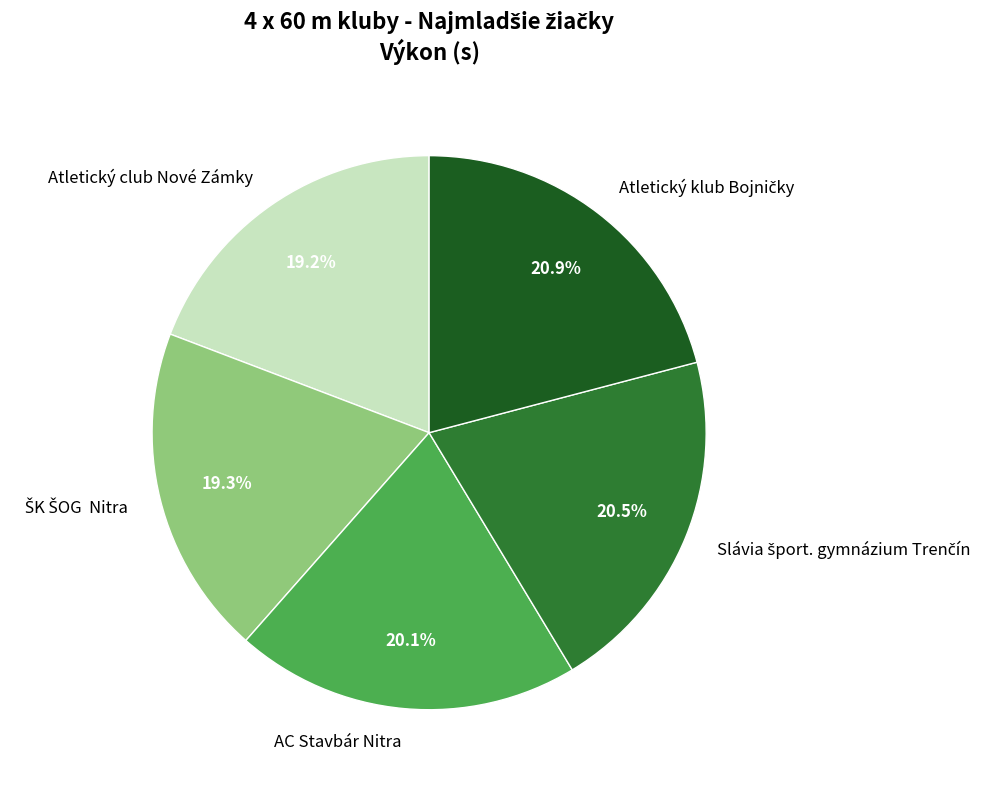

How many segments does this pie chart have?

5